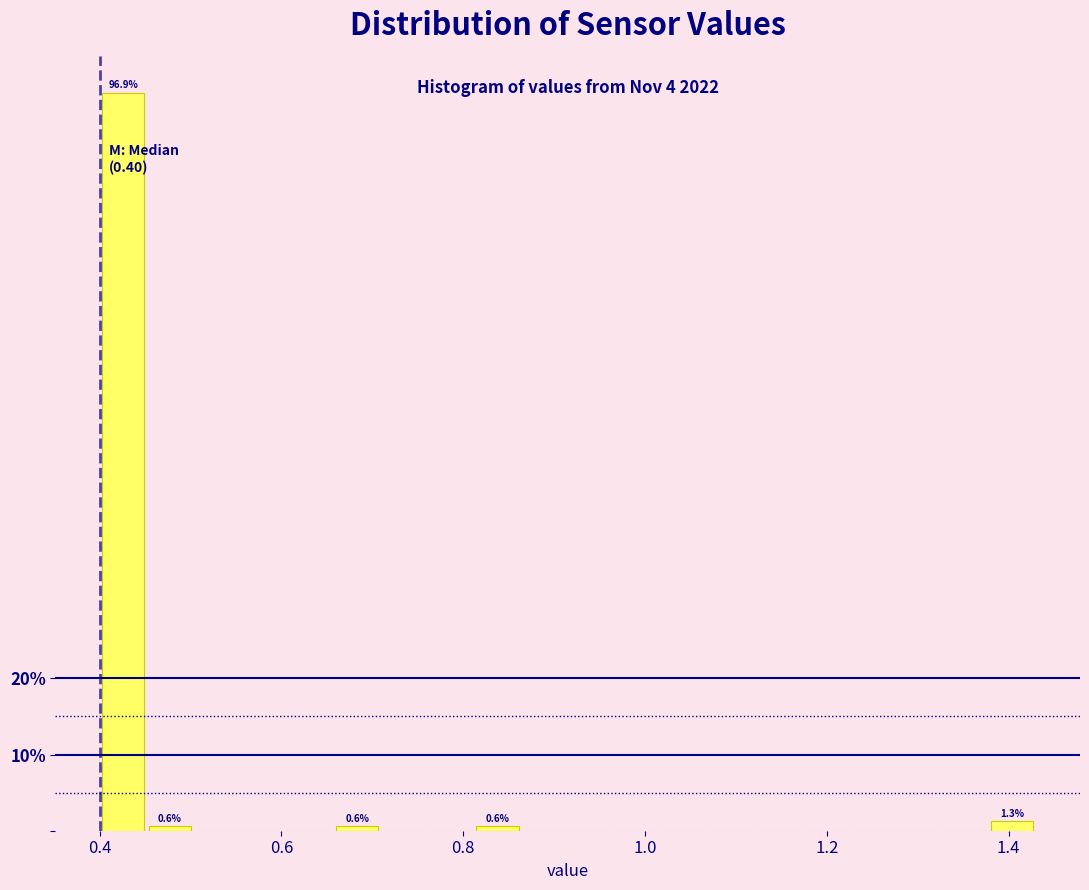

Around what value on the x-axis is the tallest bar? Give the approximate position of its centre, as read against the axis.

0.42